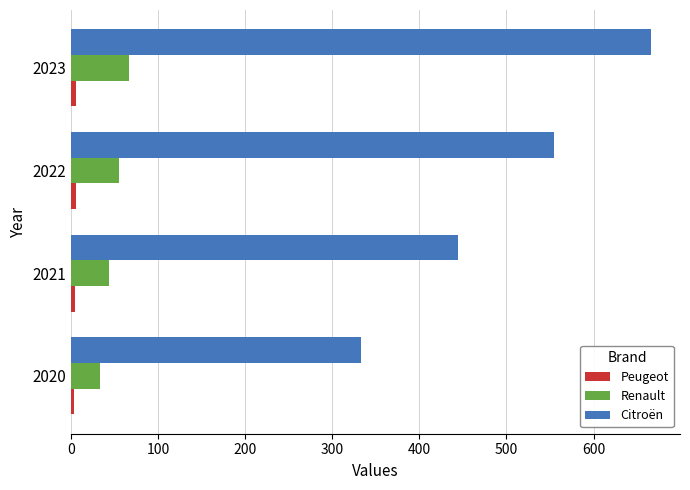

The Citroën series shows 555 at 2022. True or false?

True